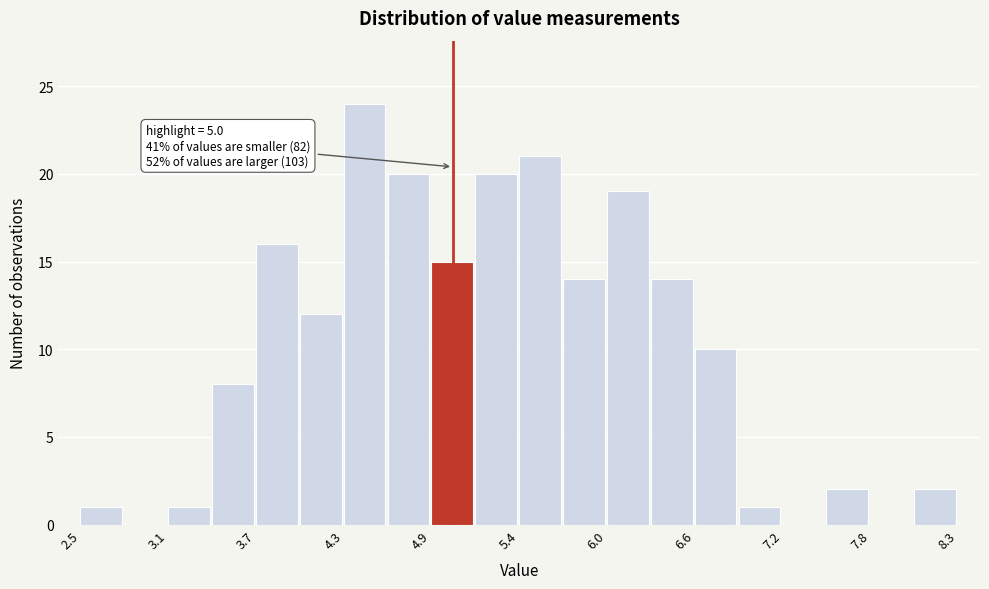

Read against the x-axis, roughly where is the centre of the tallest bar?

4.4